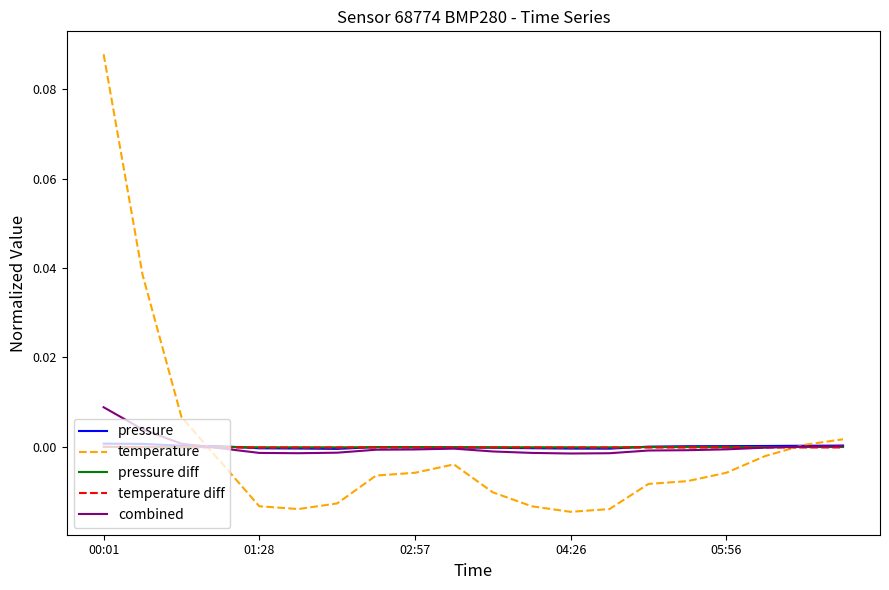

True or false: pressure and combined cross at least once.

True